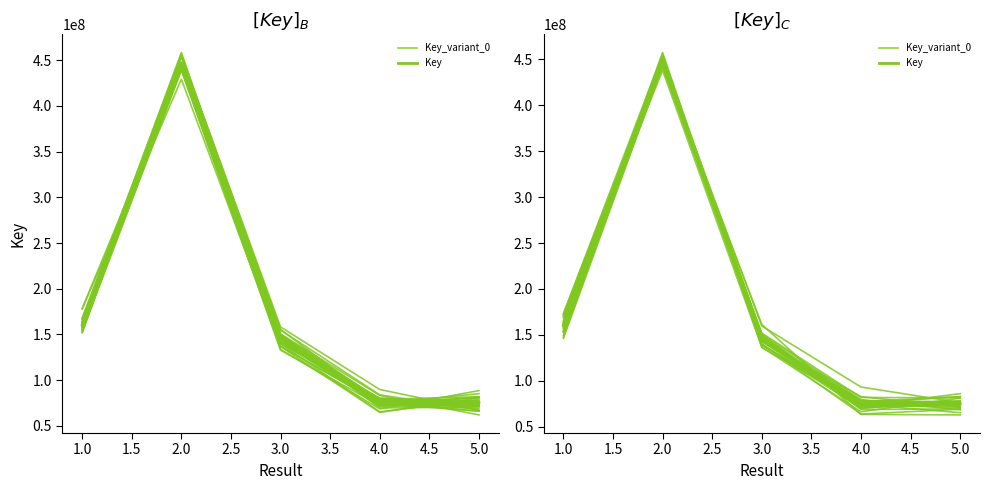

Between 2.0 and 3.0, which is larger?

2.0